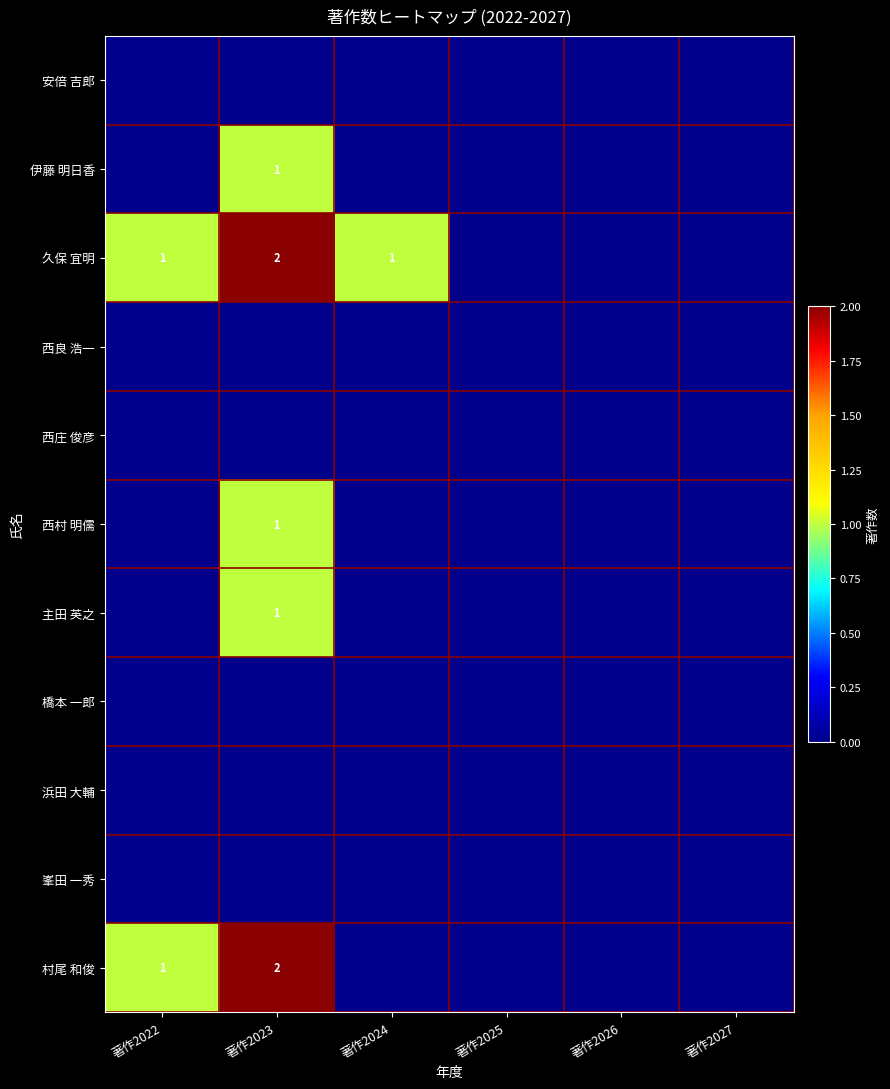

How many positive values does the 西村 明儒 series have?

1